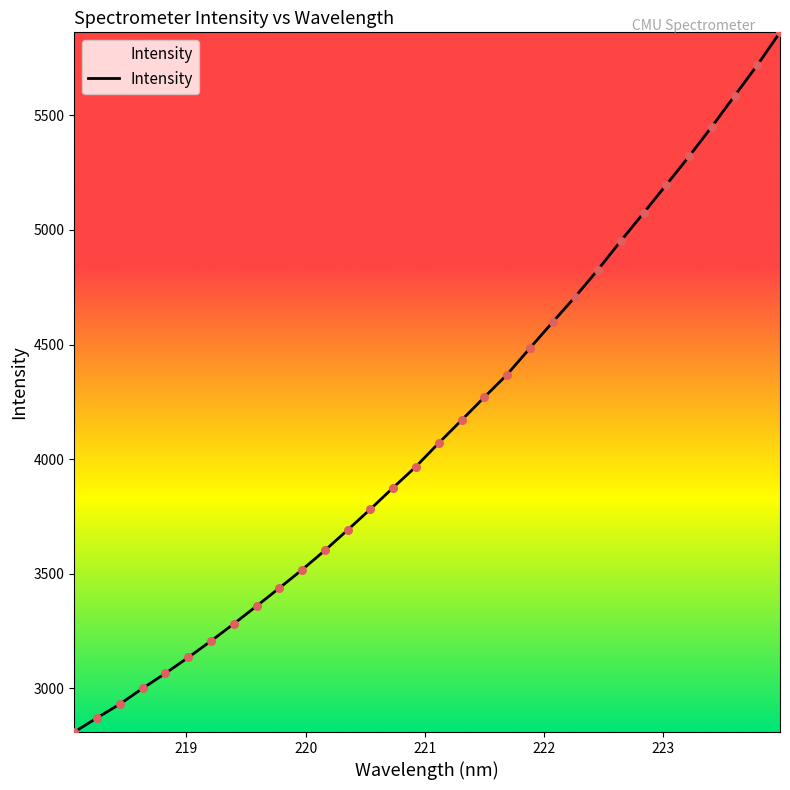

What is the greatest value displayed?

5862.3